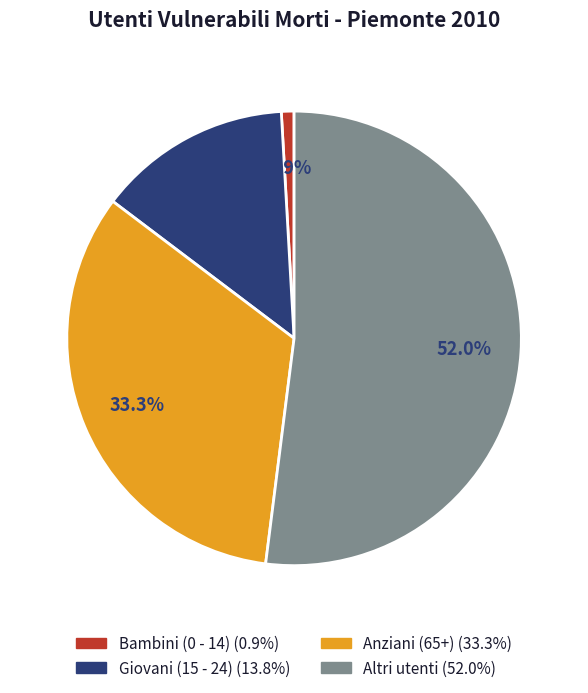

Which slice is the largest?

Altri utenti